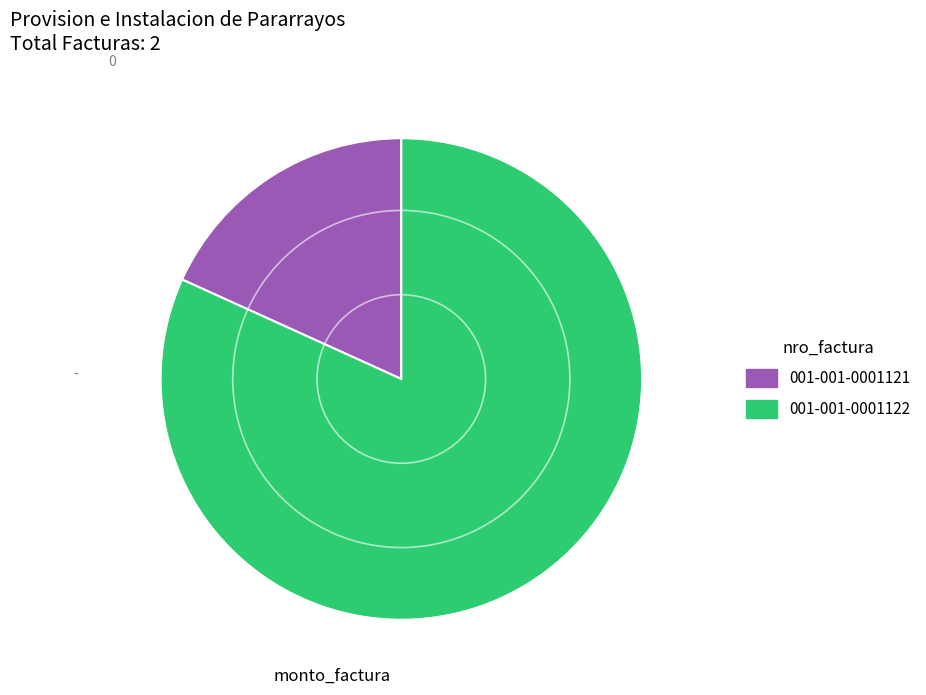

Rank the categories by value from lowest to highest.

001-001-0001121, 001-001-0001122